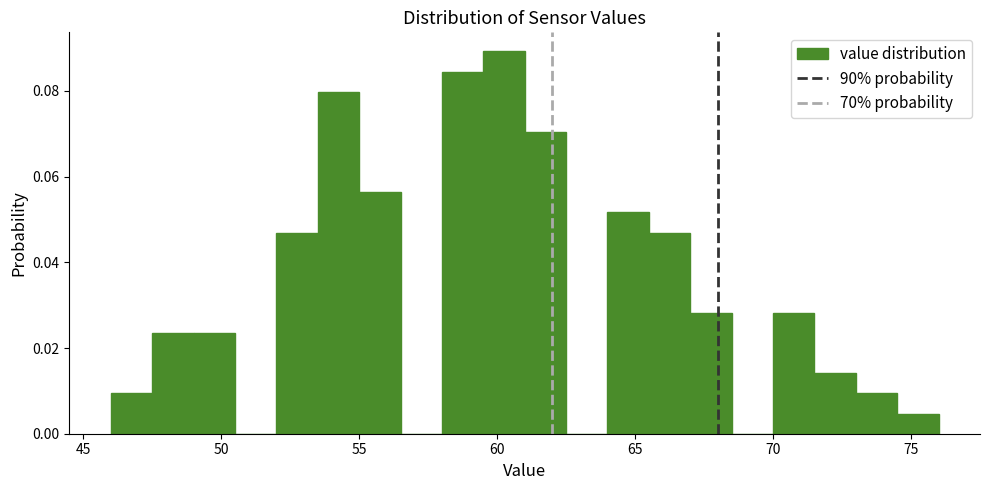

Read against the x-axis, roughly where is the centre of the tallest bar?

60.5